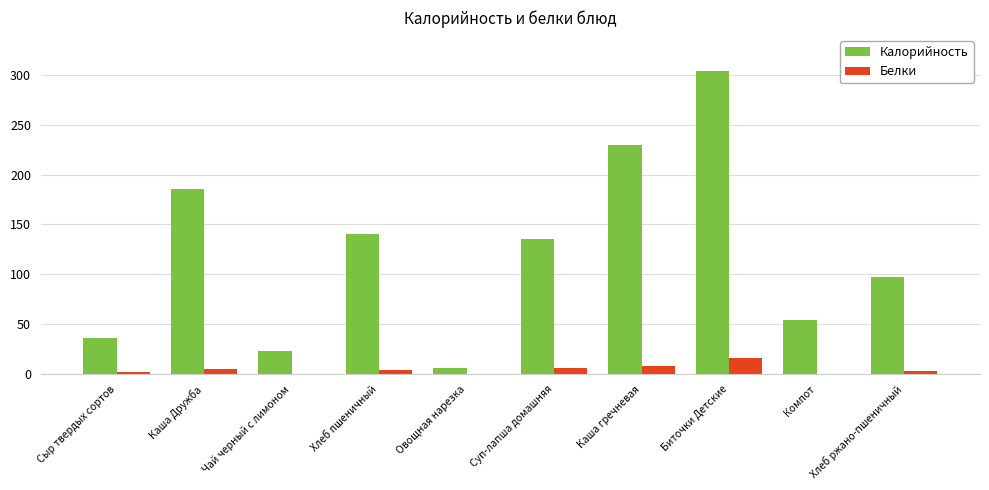

What is the approximate value of Калорийность at Сыр твердых сортов?

35.8